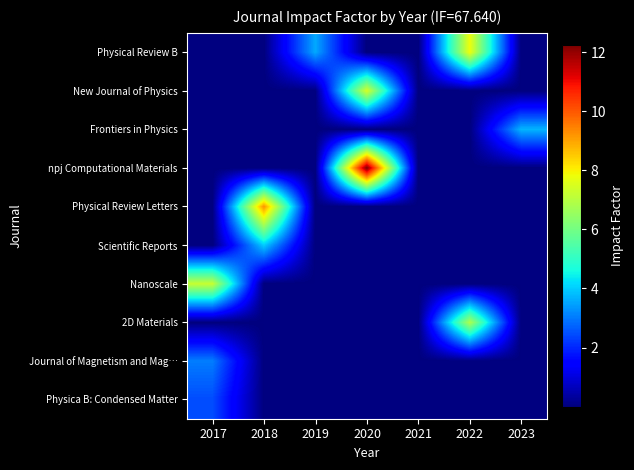

At 2018, list the series in order from largest to smallest.

Physical Review Letters, Scientific Reports, Physical Review B, New Journal of Physics, Frontiers in Physics, npj Computational Materials, Nanoscale, 2D Materials, Journal of Magnetism and Mag…, Physica B: Condensed Matter